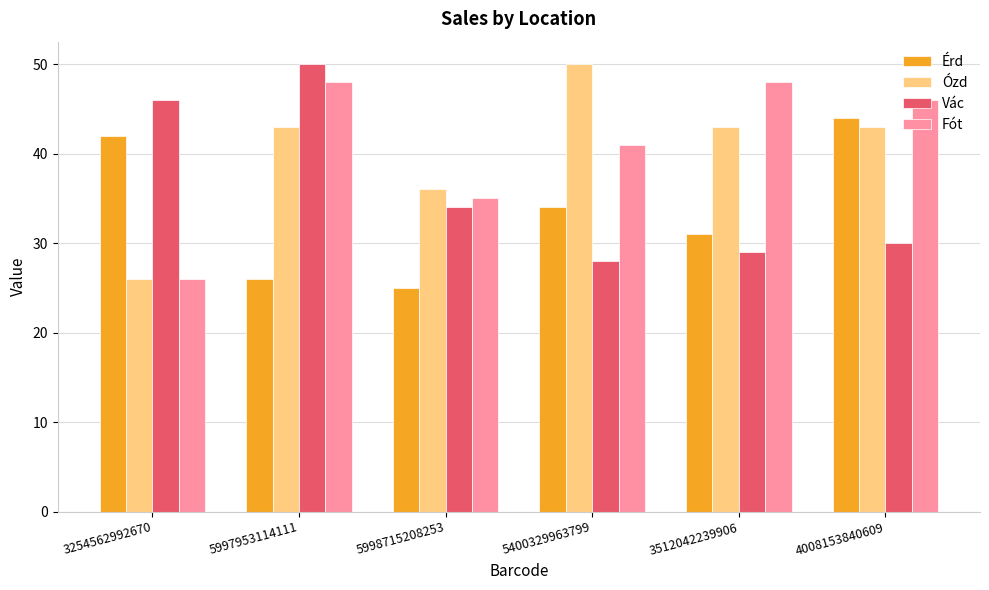

What is the difference between the second highest and second lowest values in the Vác series?

17